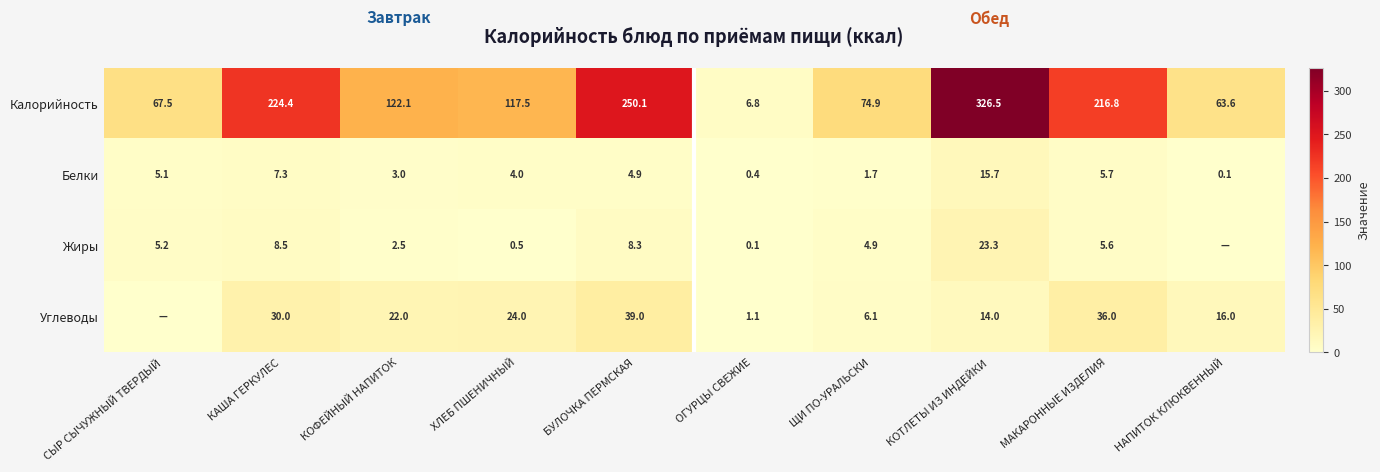

Which label corresponds to the smallest value in the chart?

НАПИТОК КЛЮКВЕННЫЙ